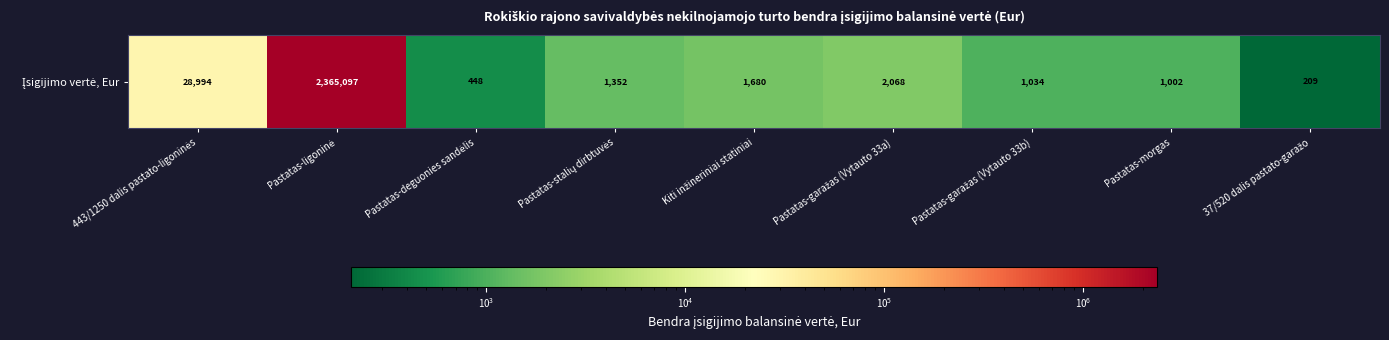

Between Pastatas-morgas and 37/520 dalis pastato-garažo, which is larger?

Pastatas-morgas